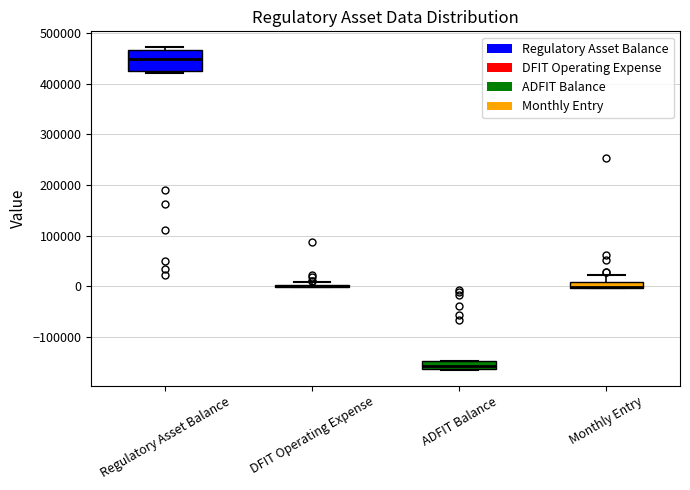

Which box is the tallest, from its lower edge to its upper edge?

Regulatory Asset Balance